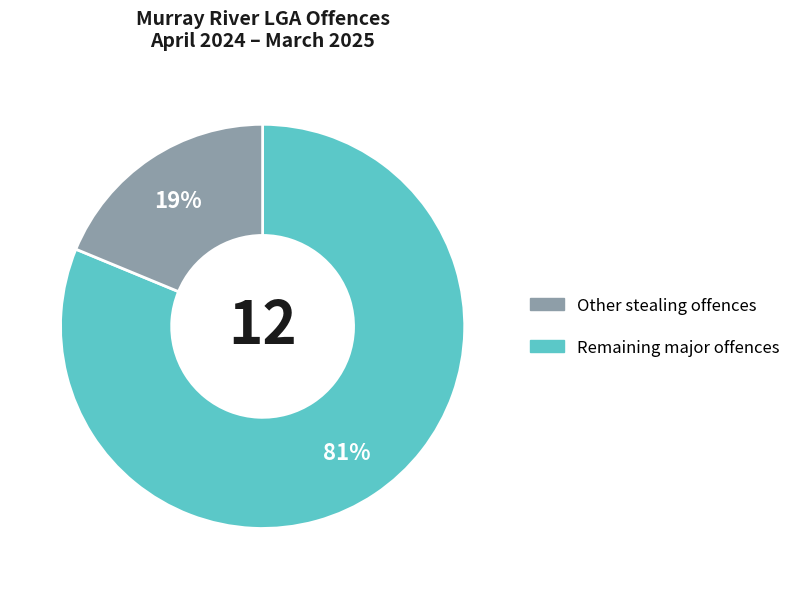

Is there a majority slice in this chart?

Yes